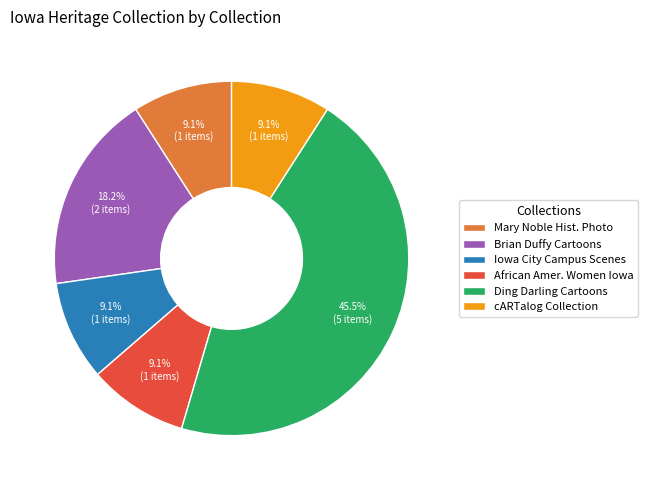

How much of the chart is everything except Iowa City Campus Scenes?

90.9%